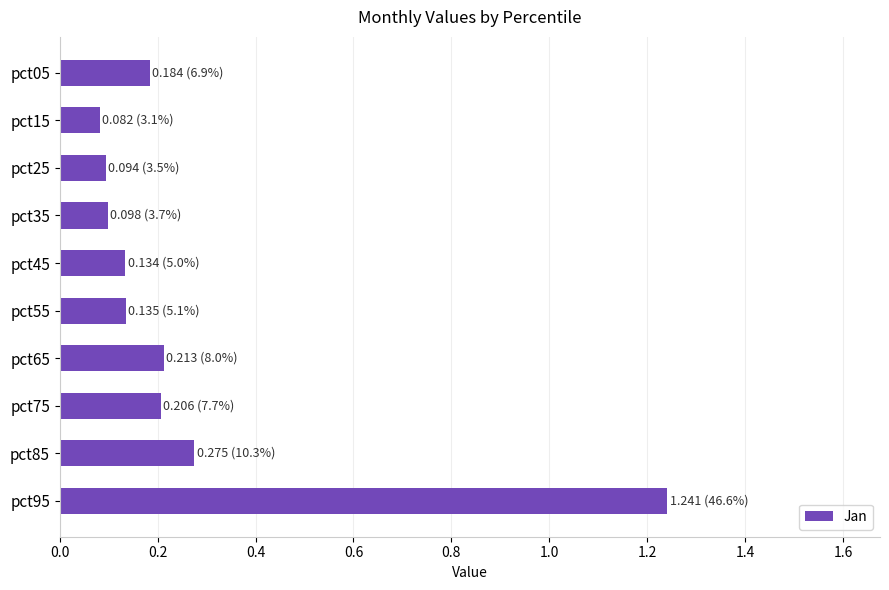

Which has a higher value, pct35 or pct85?

pct85